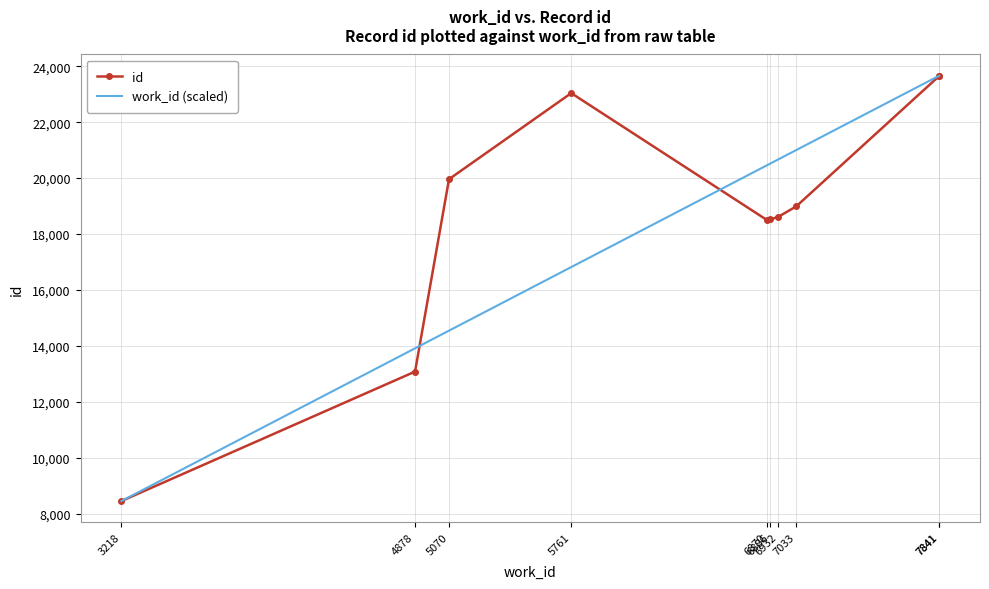

Which has a higher value, 7033 or 4878?

7033